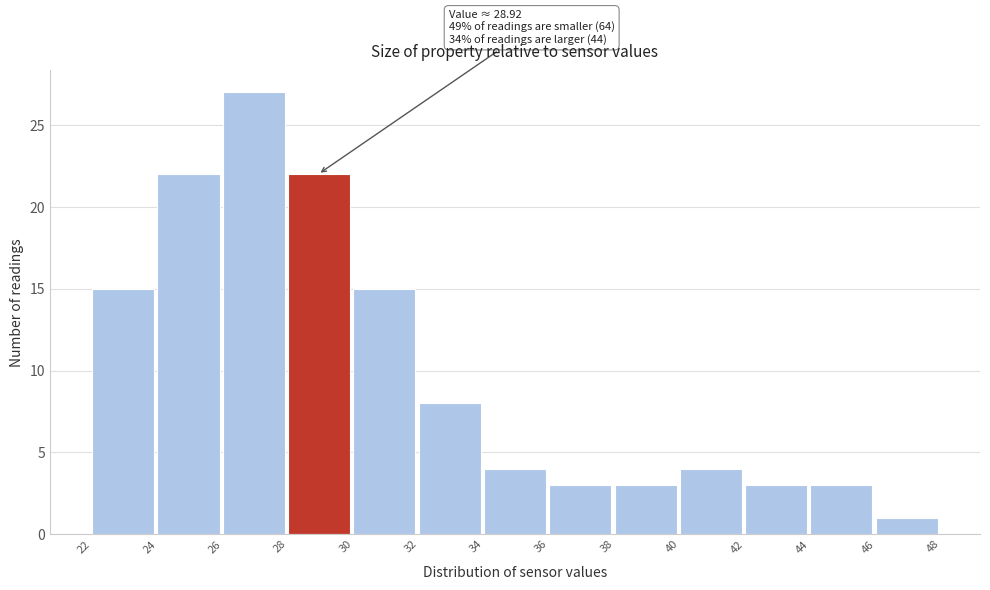

Over which range of the x-axis is the bar tallest?

26 to 28